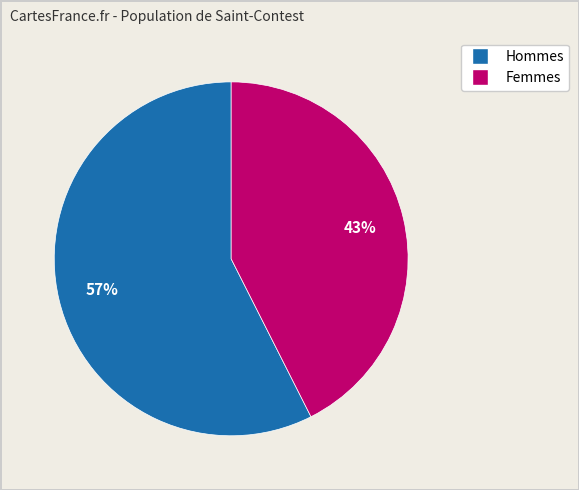

To the nearest percent, what is the average slice percentage?

50%